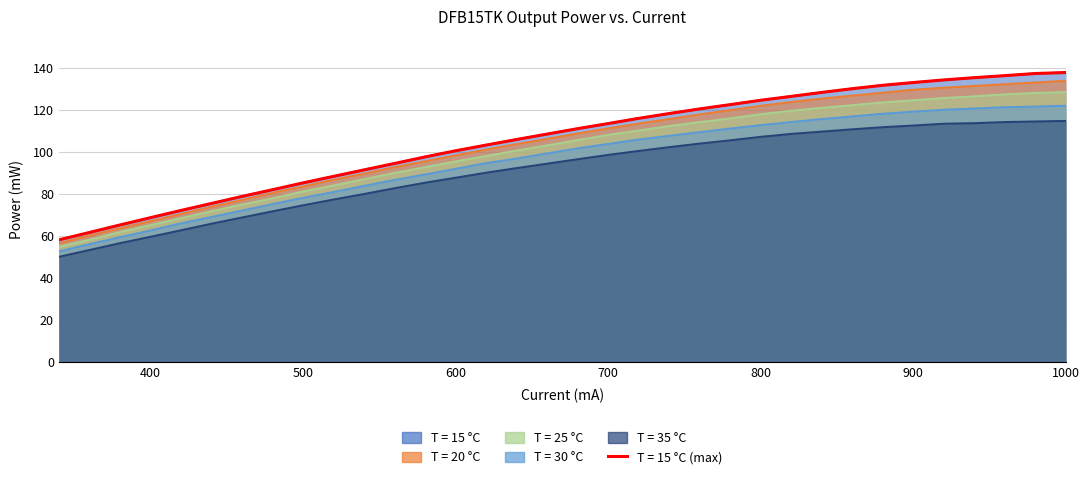

True or false: T = 15 °C and T = 30 °C cross at least once.

False